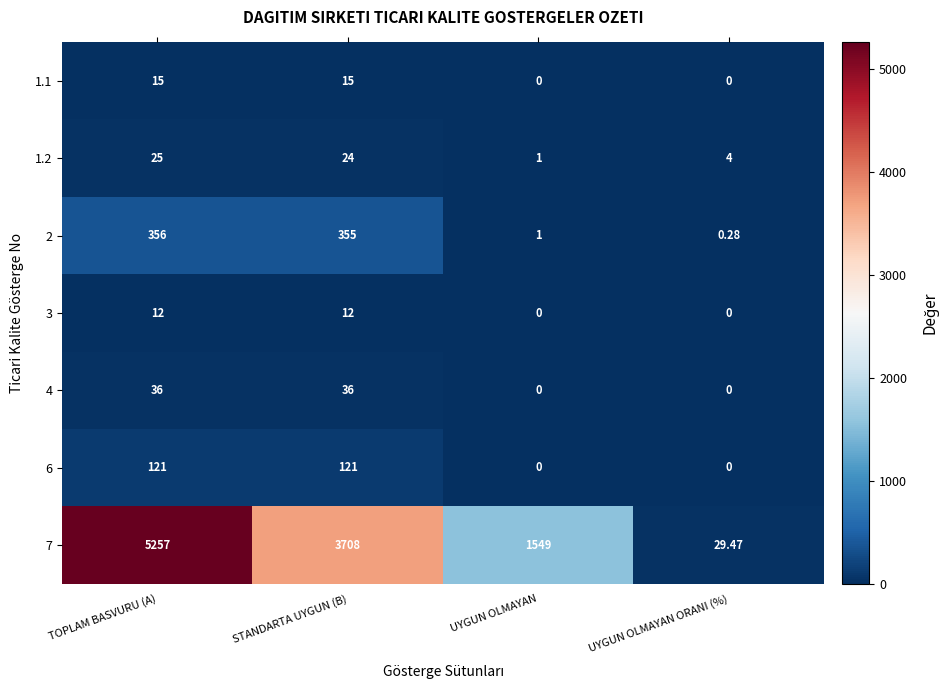

Where does the 7 series first go above 3708?

TOPLAM BASVURU (A)